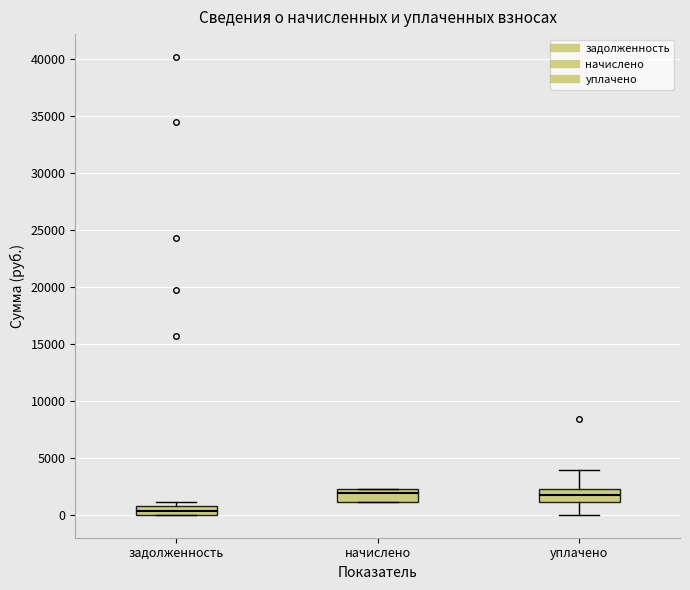

Reading left to right, transcribe this box plot: for each box, give where its median line is, the range the box spans, and where its two whiskers end, as read against the y-axis. The values are not printed on the chart, so give them approximately, as read against the axis.

задолженность: median 500, box 0 to 1000, whiskers 0 to 1000 (just above the box's upper edge)
начислено: median 2000, box 1000 to 2500, whiskers 1000 to 2500
уплачено: median 1500, box 1000 to 2500, whiskers 0 to 4000